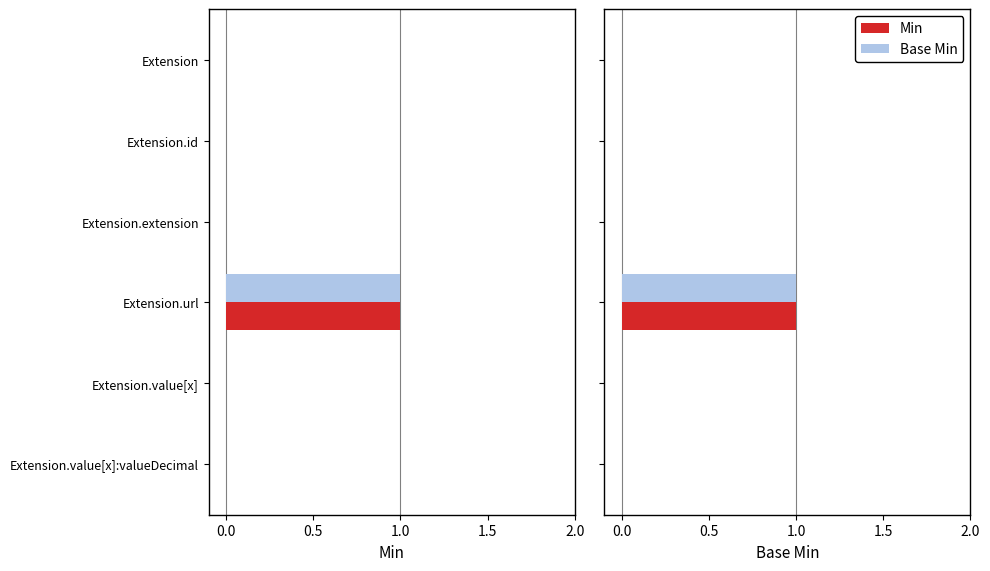

Count the number of categories in the chart.

6